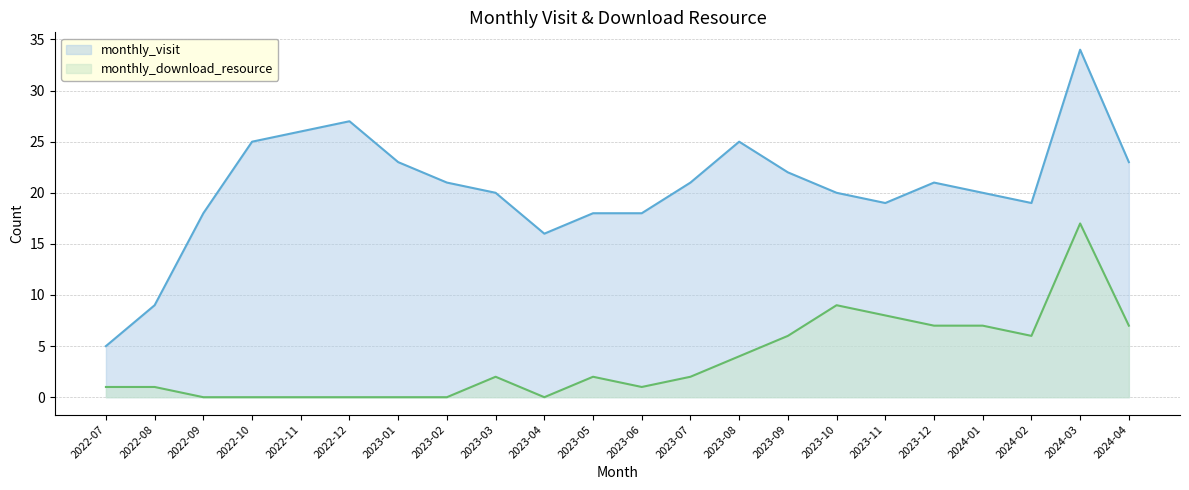

At which label does monthly_visit reach its minimum?

2022-07